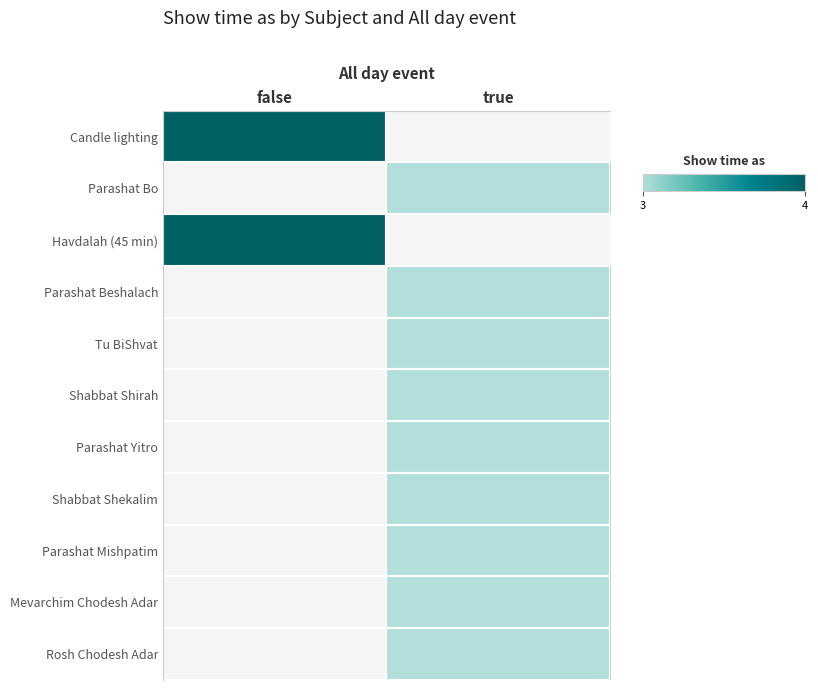

Count the number of data series in this chart.

11